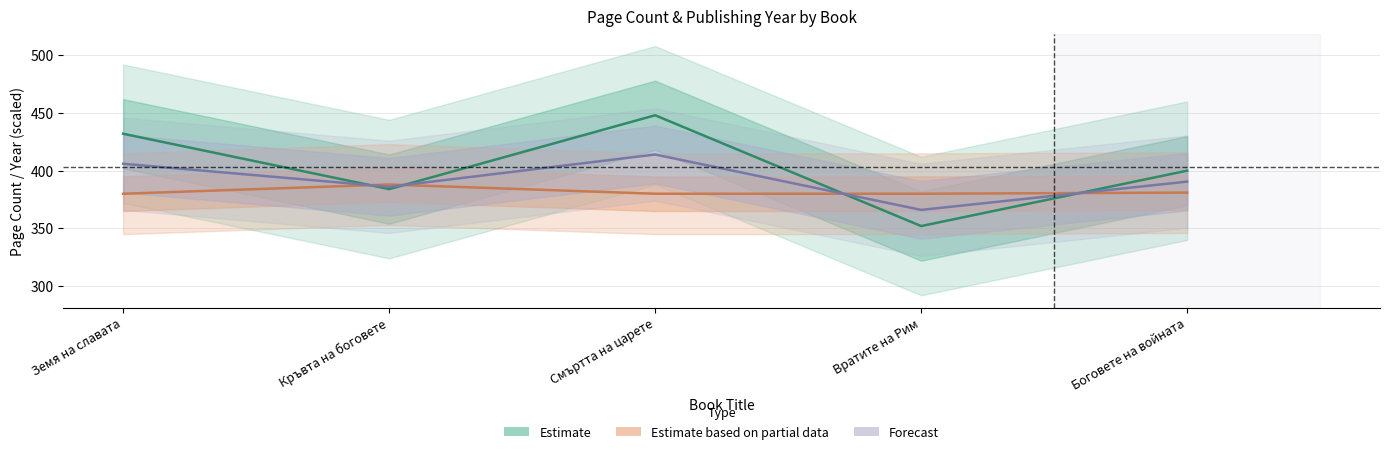

At which category does pageCount reach its first local peak?

Смъртта на царете